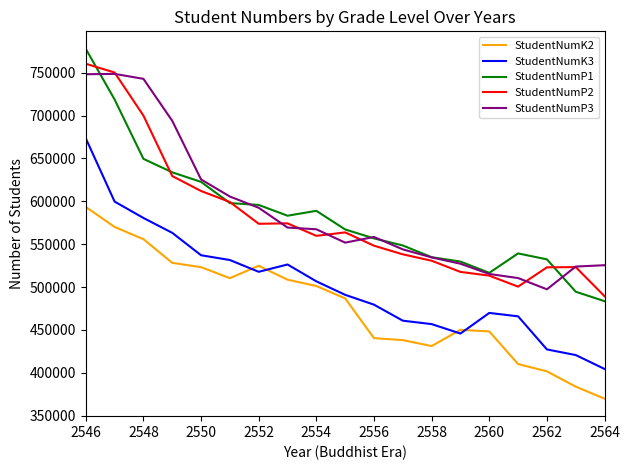

Which series has the widest spread of values?

StudentNumP1